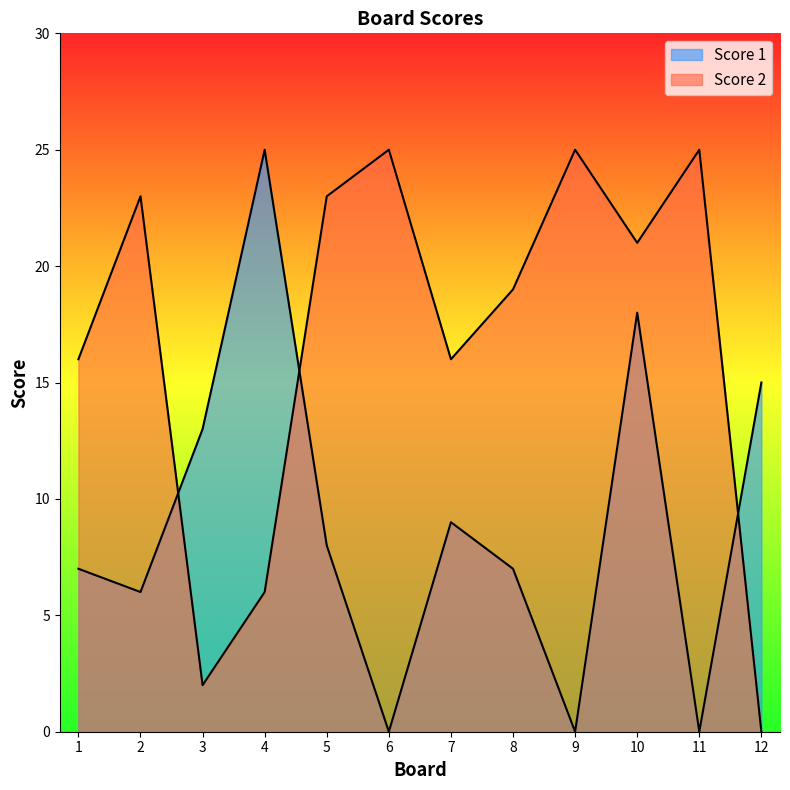

How many data points does each series have?

12